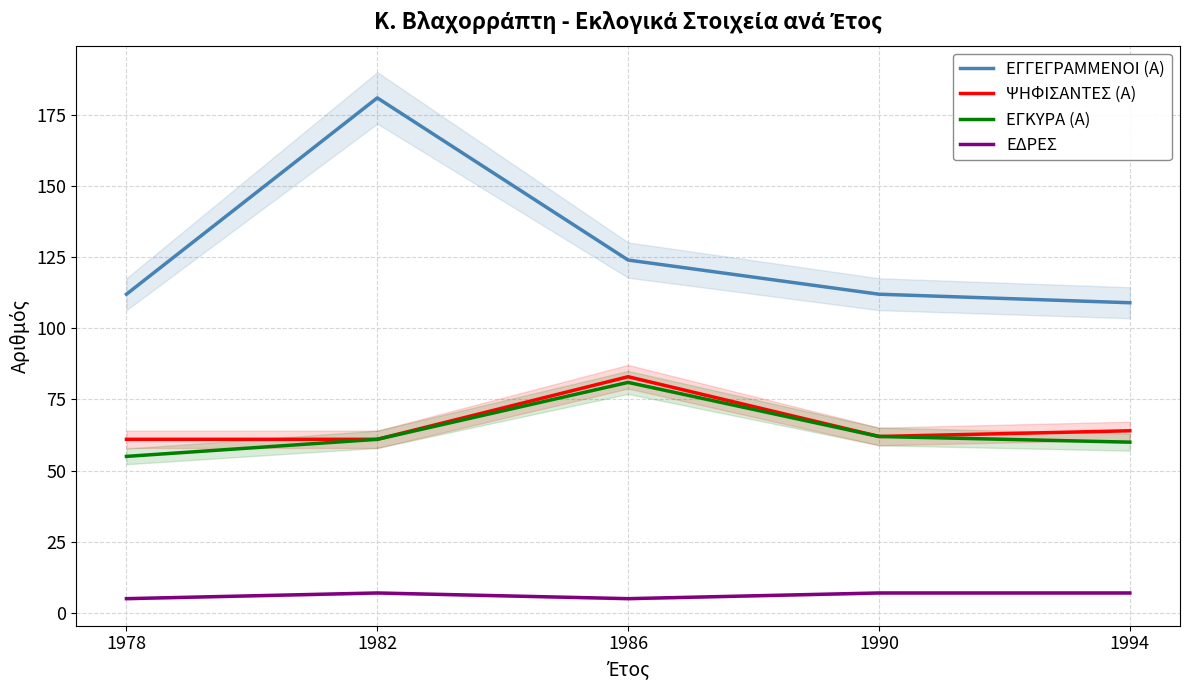

Is the value of ΕΔΡΕΣ at 1986 greater than the value of ΕΓΚΥΡΑ (Α) at 1994?

No